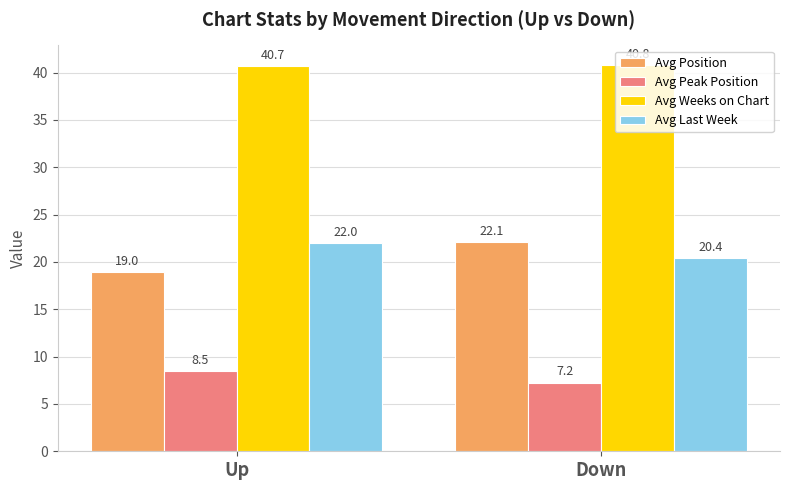

What is the difference between the Avg Position values at Up and Down?

3.1